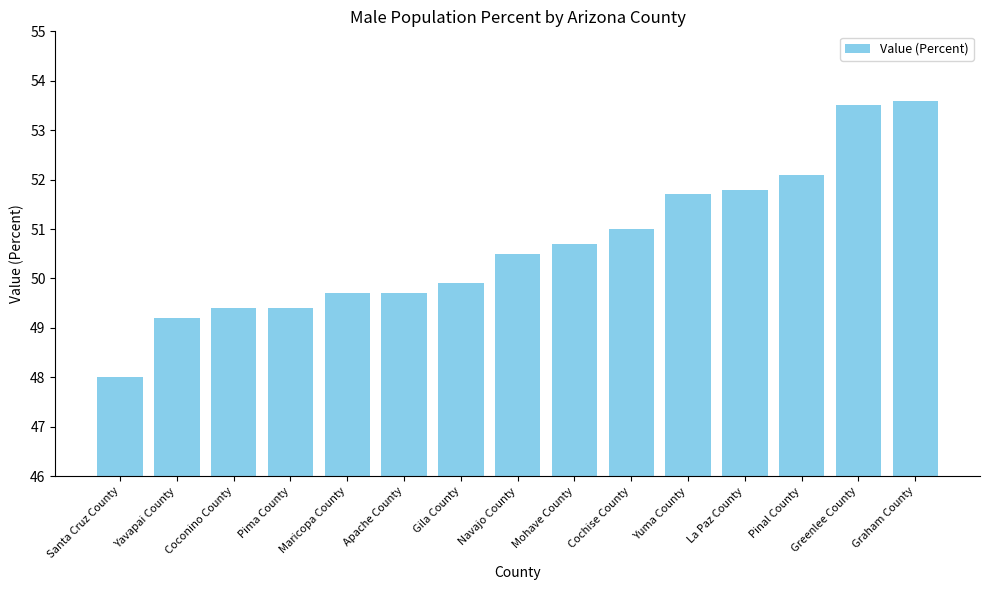

Reading right to left, what are all the values shown in this chart?

Graham County=53.6	Greenlee County=53.5	Pinal County=52.1	La Paz County=51.8	Yuma County=51.7	Cochise County=51.0	Mohave County=50.7	Navajo County=50.5	Gila County=49.9	Apache County=49.7	Maricopa County=49.7	Pima County=49.4	Coconino County=49.4	Yavapai County=49.2	Santa Cruz County=48.0